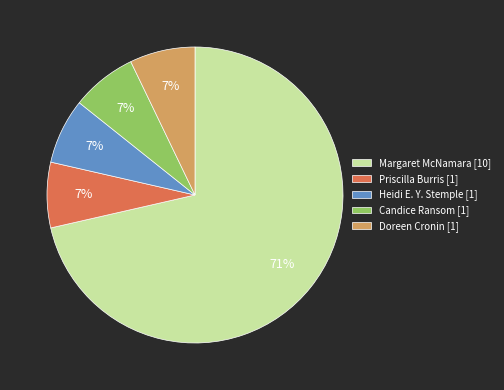

How many segments does this pie chart have?

5